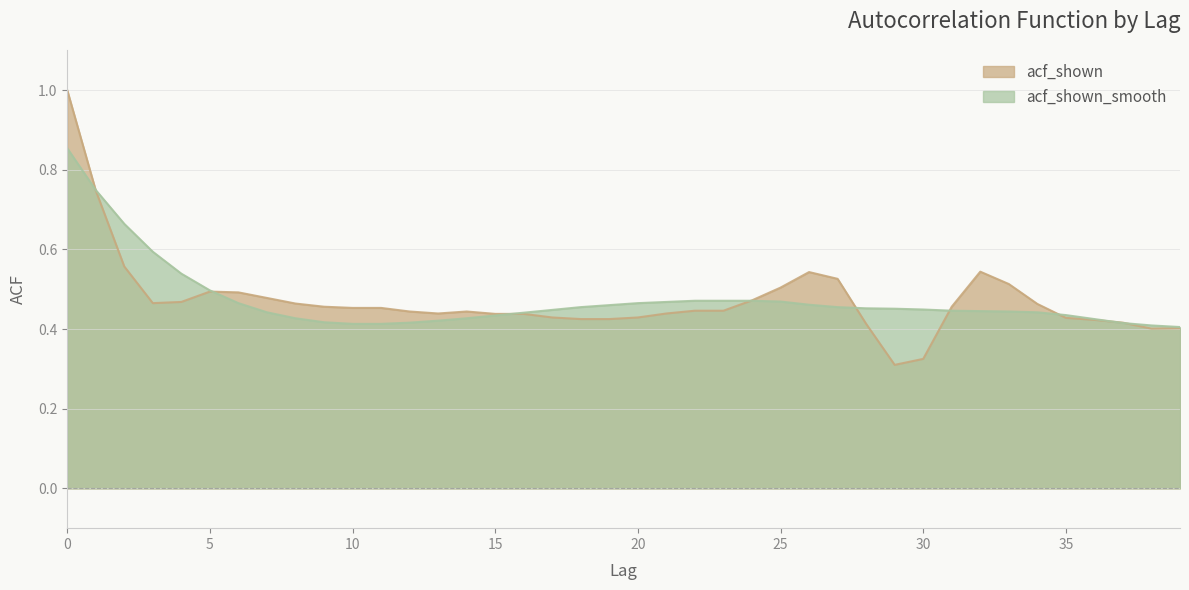

What is the difference between the maximum and second lowest values in the acf_shown_smooth series?

0.4